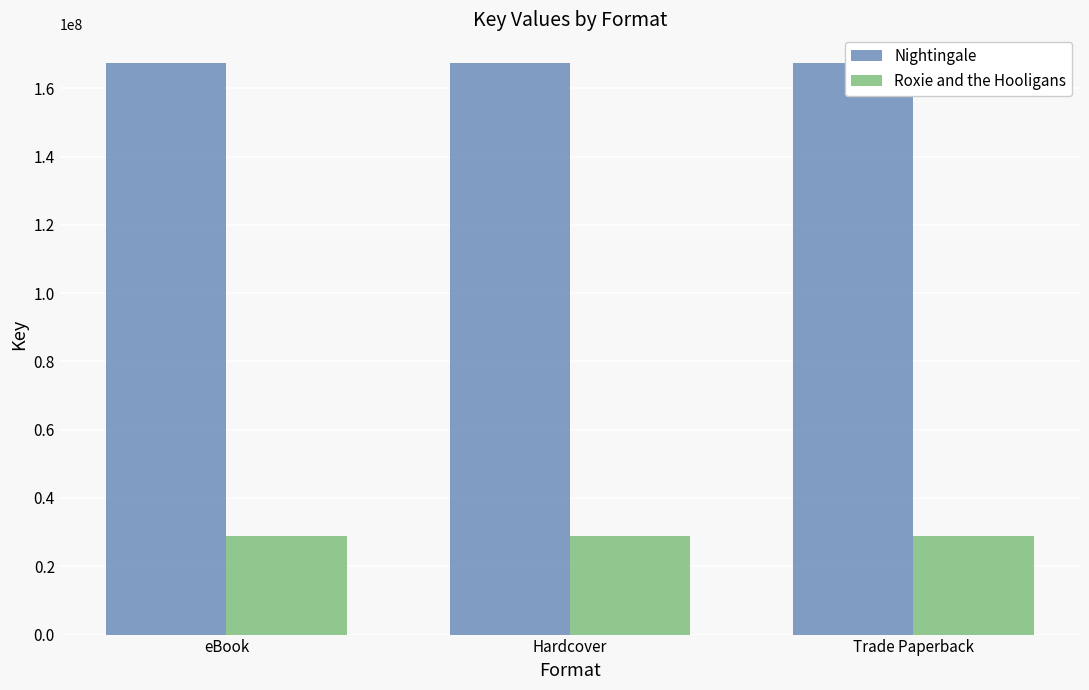

Reading left to right, extract all data points from this chart.

Nightingale: eBook=167418180	Hardcover=167418180	Trade Paperback=167418180
Roxie and the Hooligans: eBook=28896777	Hardcover=28896777	Trade Paperback=28896777